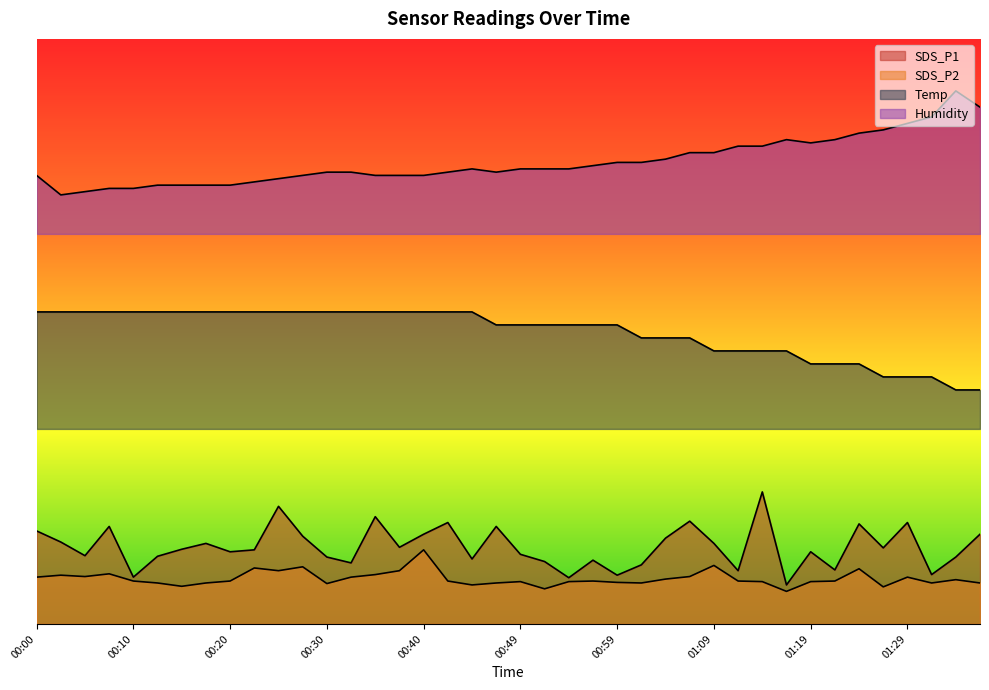

The SDS_P1 series shows 7.6 at 01:02. True or false?

True